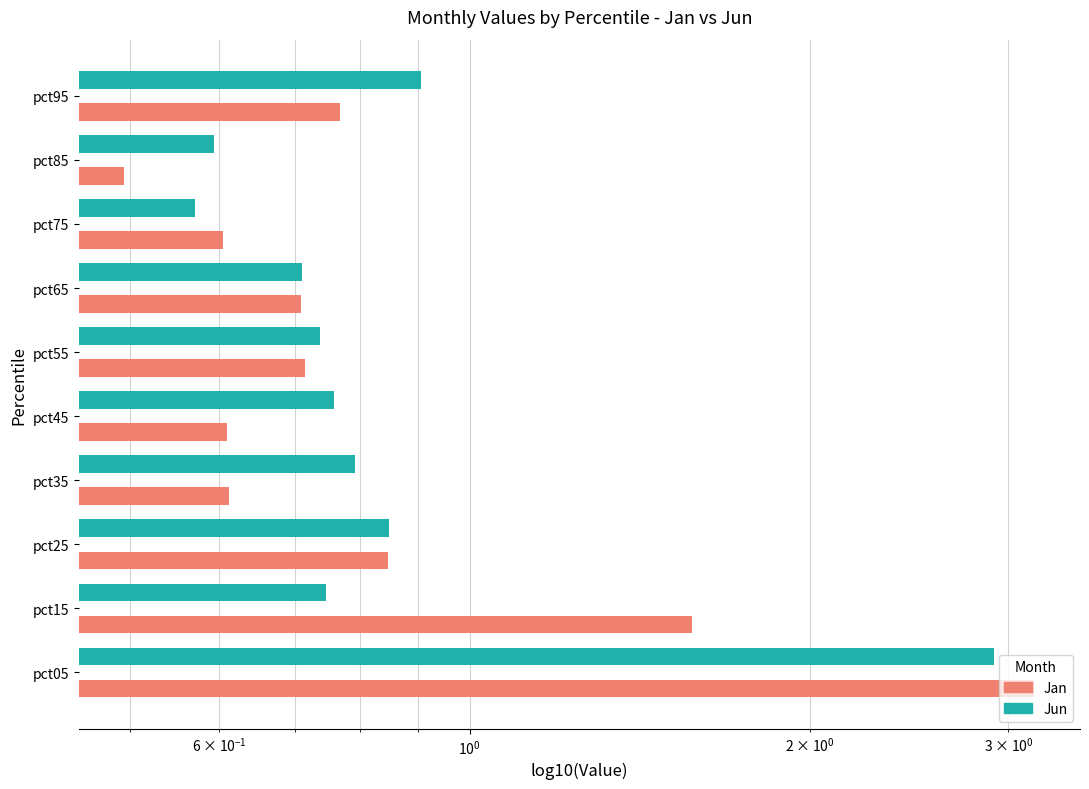

What is the minimum value for Jan?

0.5